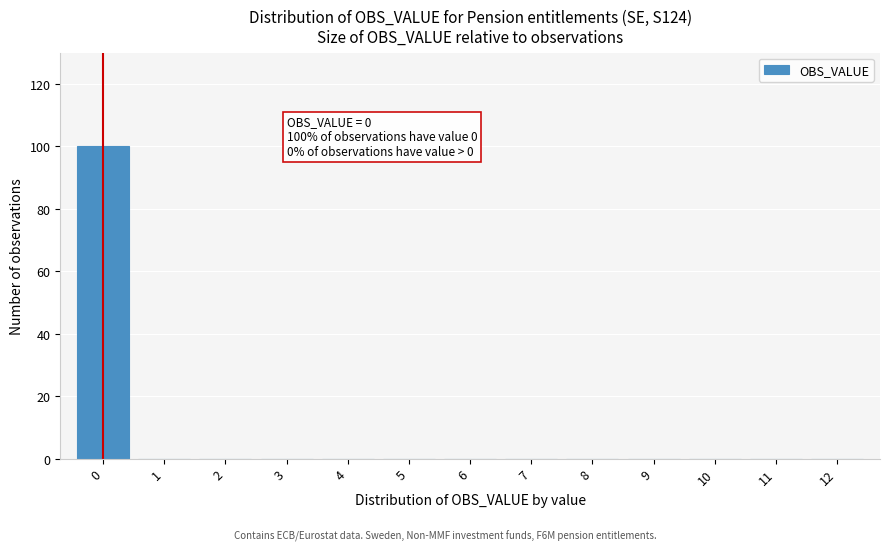

Reading left to right, extract all data points from this chart.

0=100	1=0	2=0	3=0	4=0	5=0	6=0	7=0	8=0	9=0	10=0	11=0	12=0